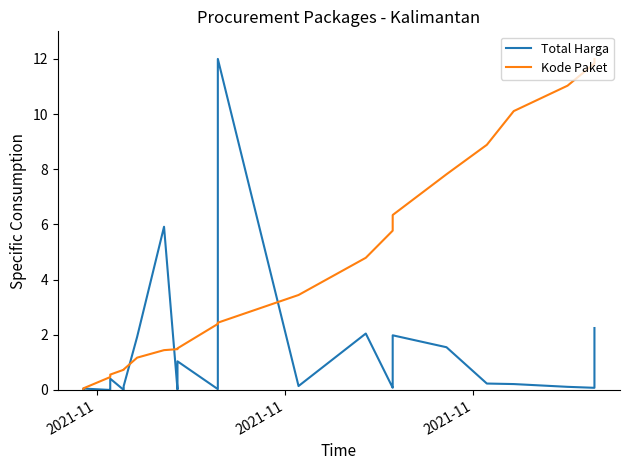

What is the difference between the maximum and minimum values in the Kode Paket series?

12.0